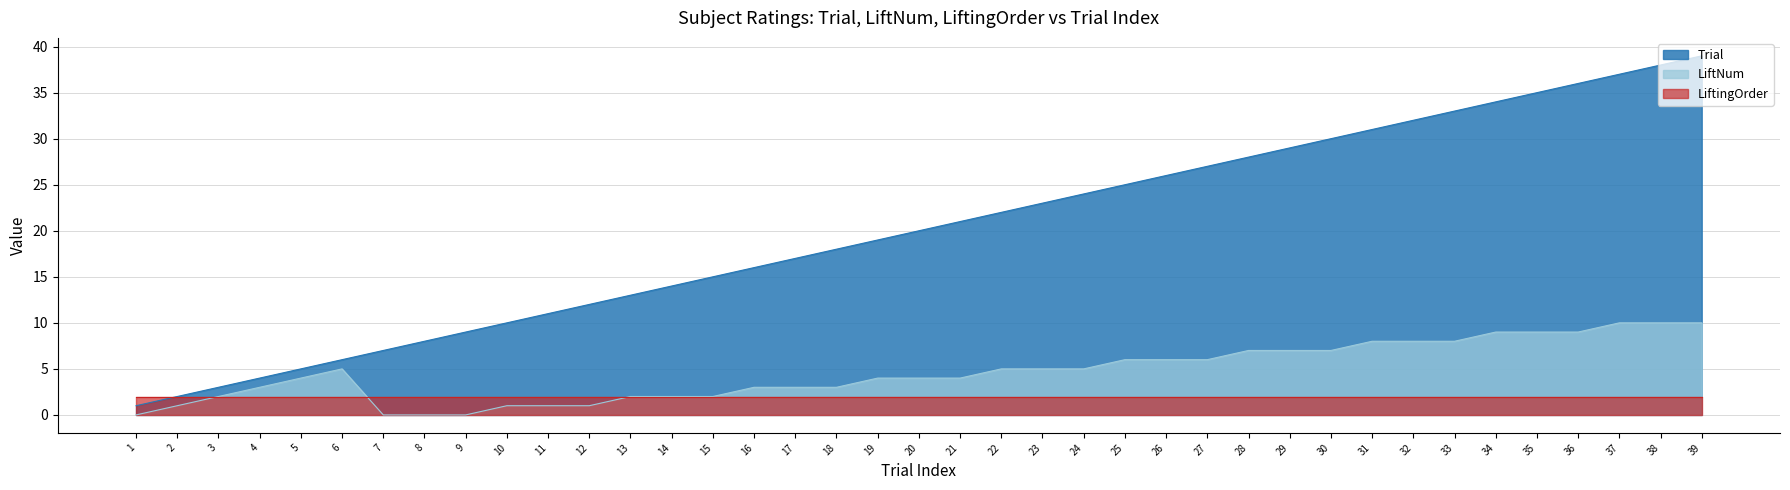

Rank the series by their maximum value, from highest to lowest.

Trial, LiftNum, LiftingOrder